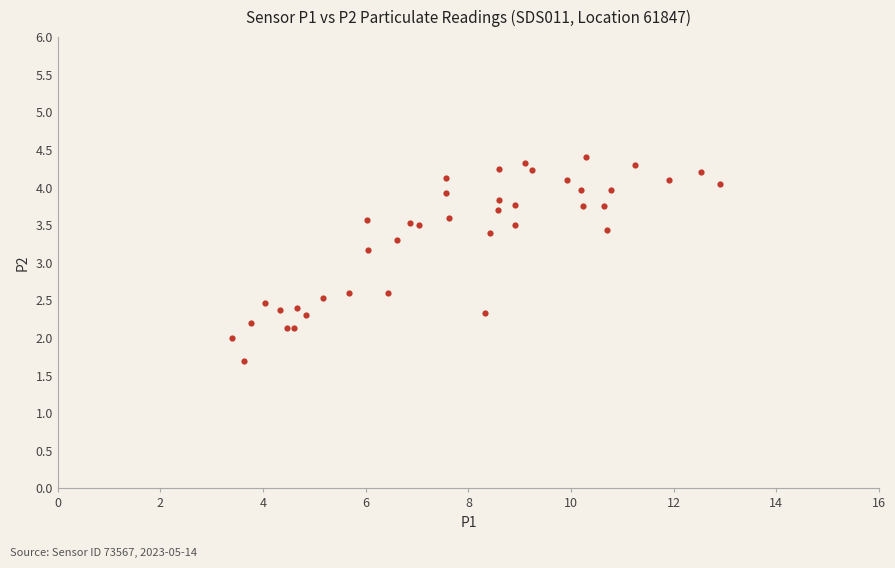

What Y value in the scatter plot is closest to 3?

3.2